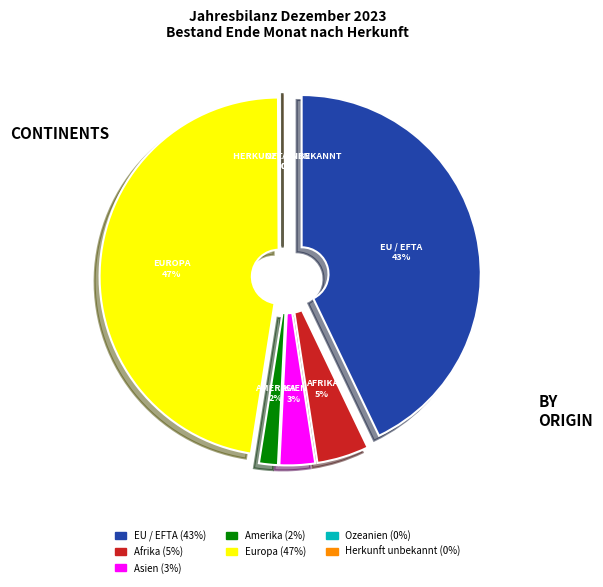

Is it true that Europa is 47% of the pie?

True